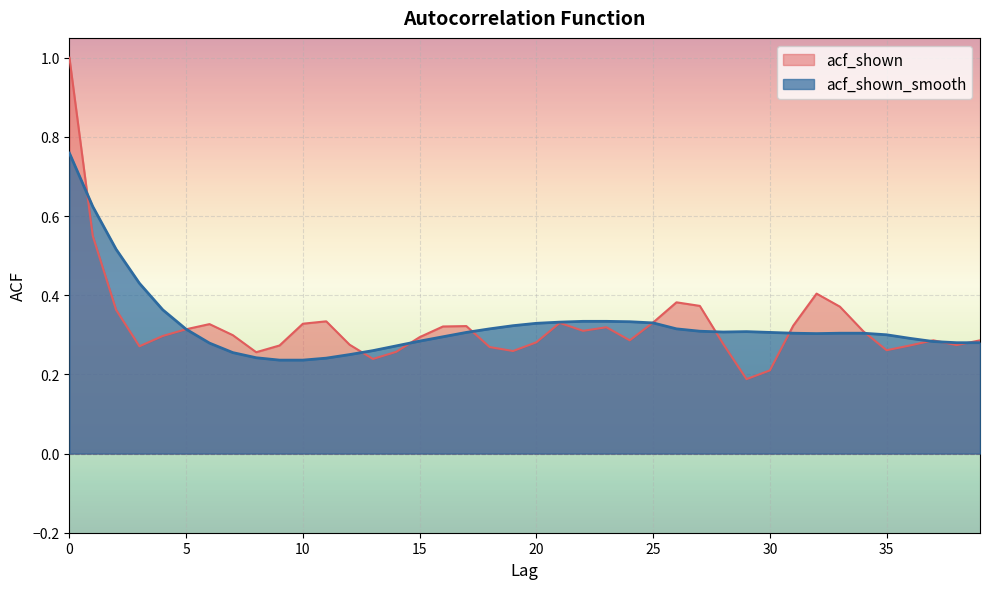

What is the average value of the acf_shown_smooth series?

0.3